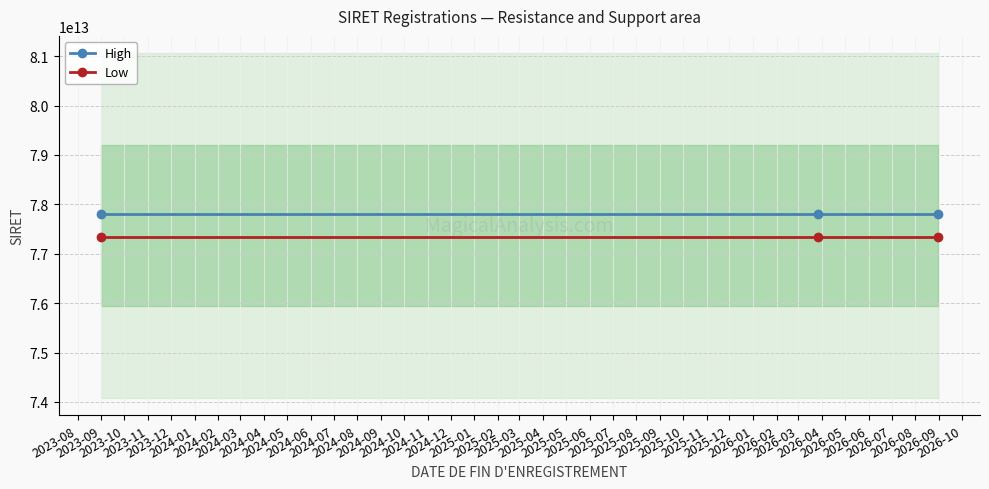

Rank the series at 2023-08 from lowest to highest value.

Low, High